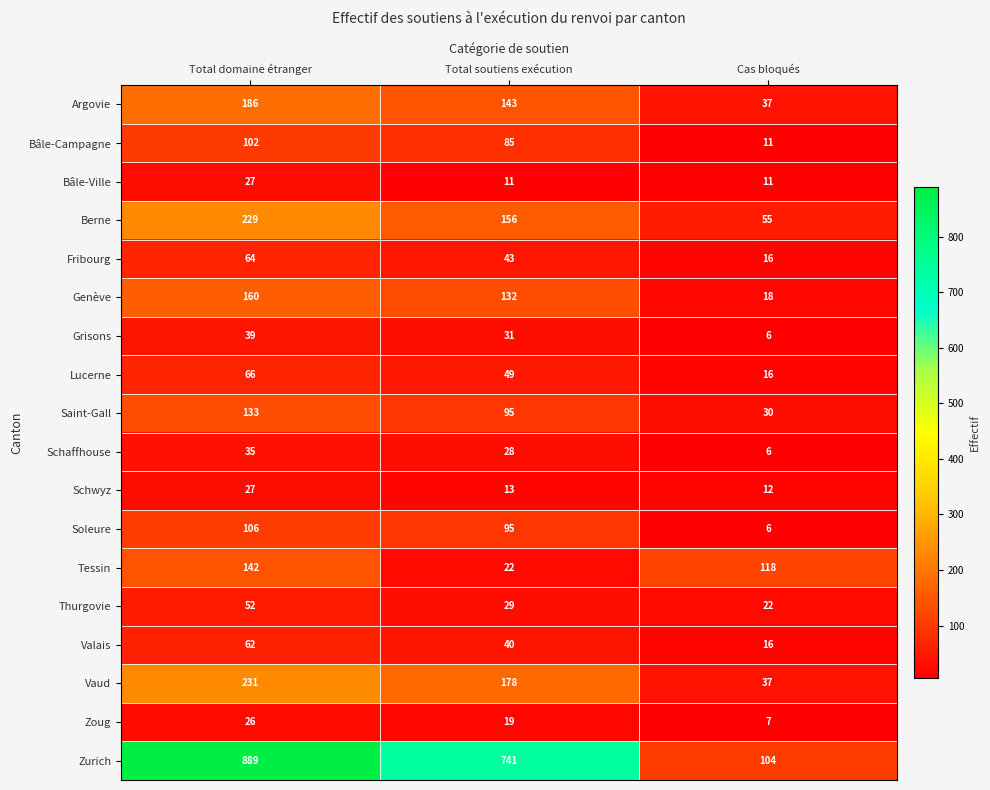

True or false: Bâle-Campagne has a value of 3 at Cas bloqués.

False